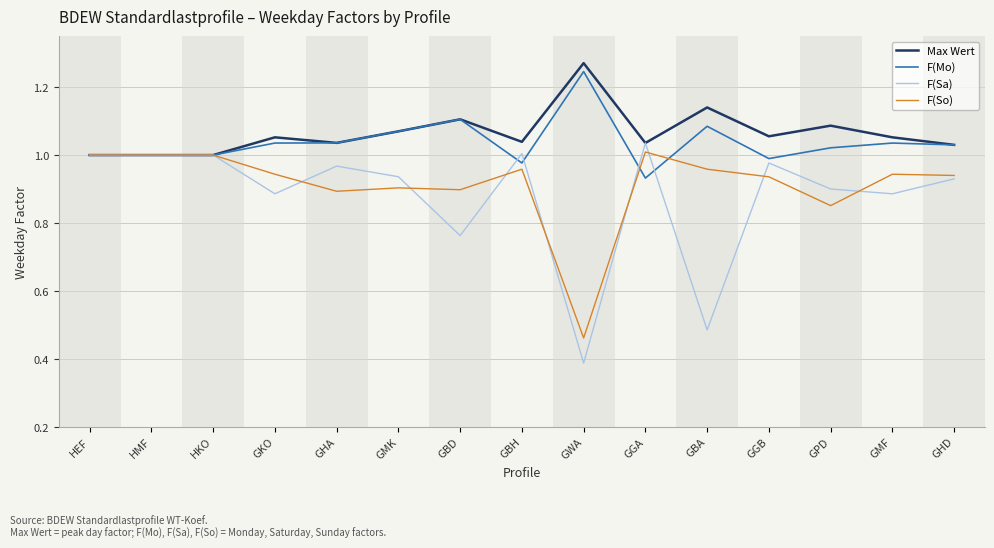

At which category does the chart reach its peak across all series?

GWA